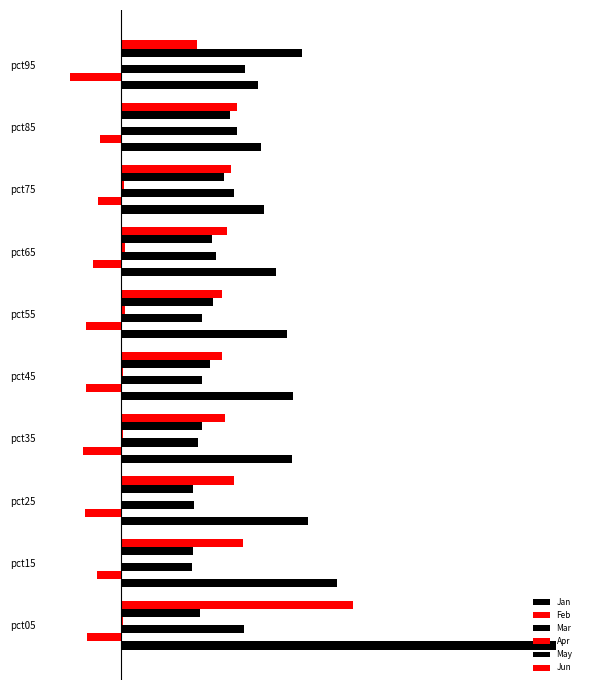

Count the Apr values in the range 0 to 1.

9